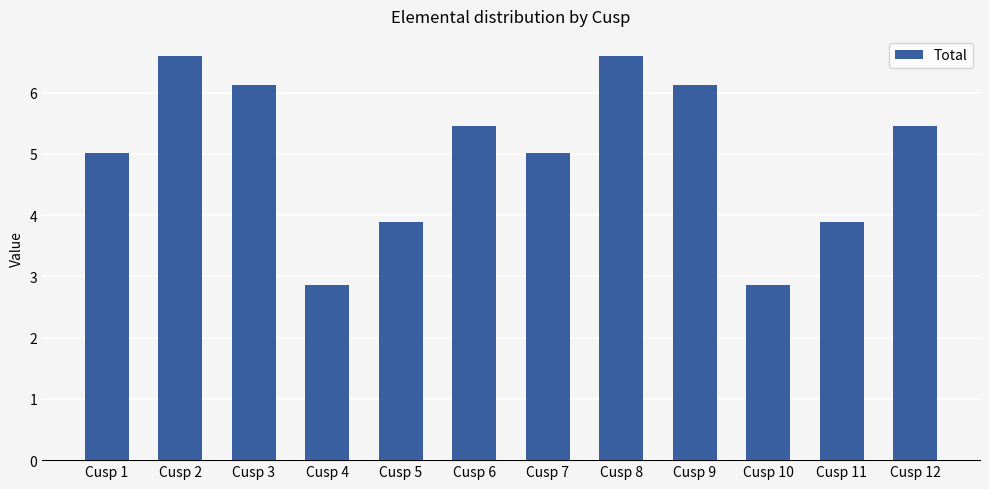

The value at Cusp 6 is 9.3. True or false?

False